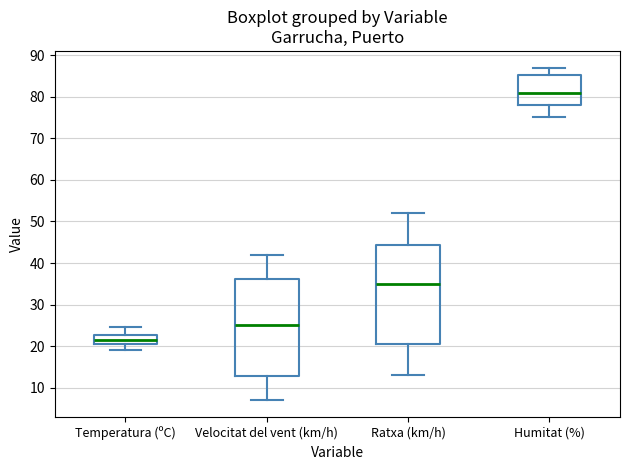

Reading left to right, read every box against the y-axis: the position of its median line, the range the box covers, and the ends of its whiskers. The values are not printed on the chart, so give them approximately, as read against the axis.

Temperatura (ºC): median 21, box 20 to 23, whiskers 19 to 25
Velocitat del vent (km/h): median 25, box 13 to 36, whiskers 7 to 42
Ratxa (km/h): median 35, box 21 to 44, whiskers 13 to 52
Humitat (%): median 81, box 78 to 85, whiskers 75 to 87